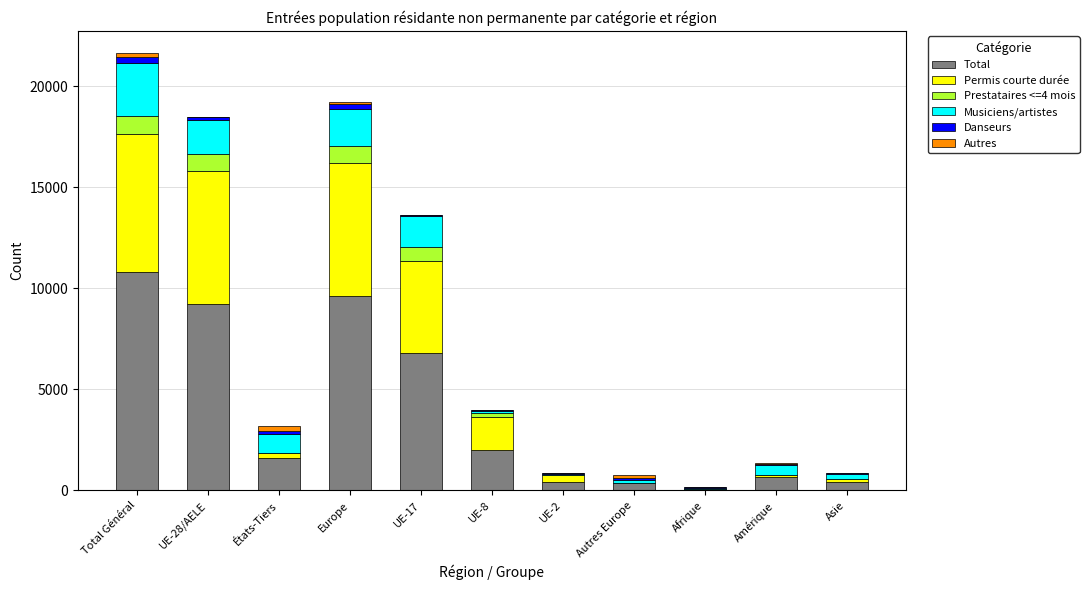

Where is Total nearest to the value 5452?

UE-17